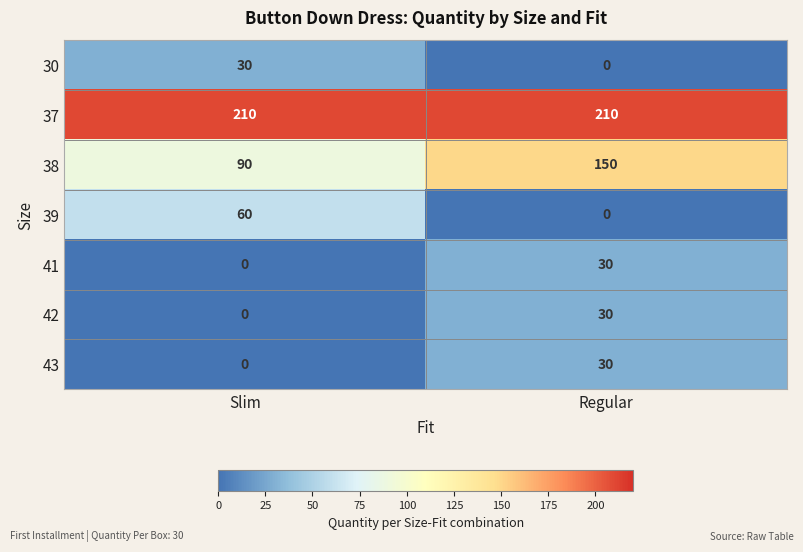

Rank the categories by 41 value from lowest to highest.

Slim, Regular